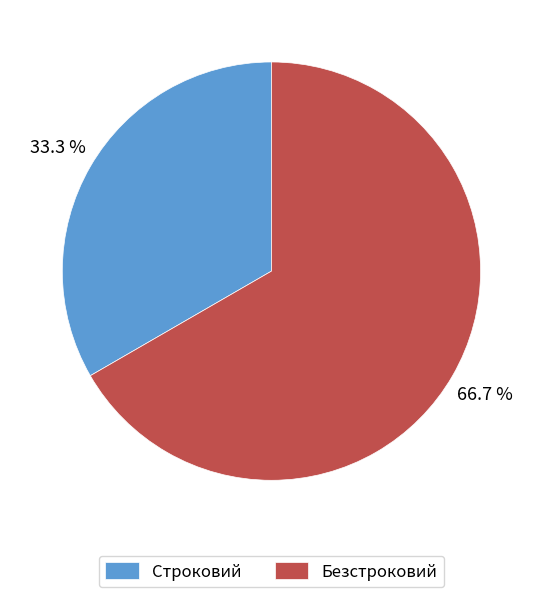

The Строковий slice represents 33% of the pie. True or false?

True